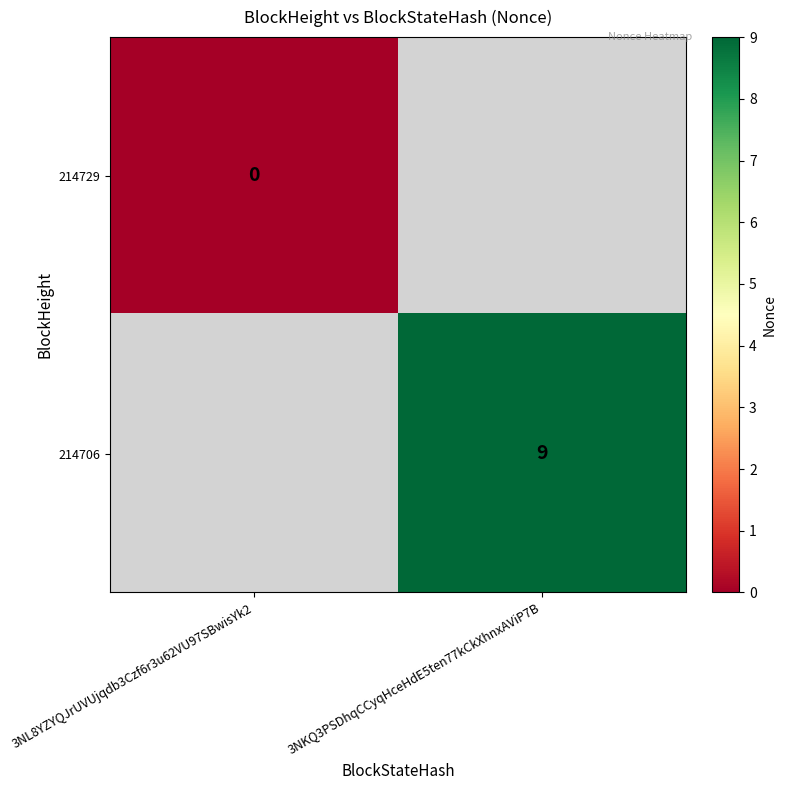

At how many categories does at least one series exceed 3?

1